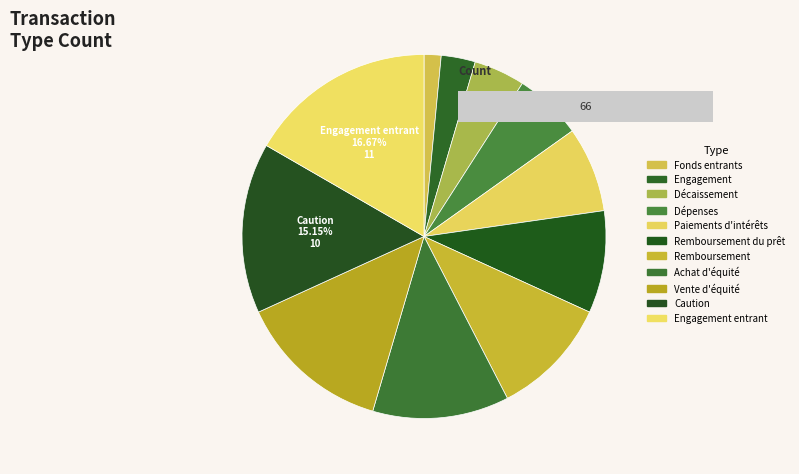

Rank the categories by value from highest to lowest.

Engagement entrant, Caution, Vente d'équité, Achat d'équité, Remboursement, Remboursement du prêt, Paiements d'intérêts, Dépenses, Décaissement, Engagement, Fonds entrants